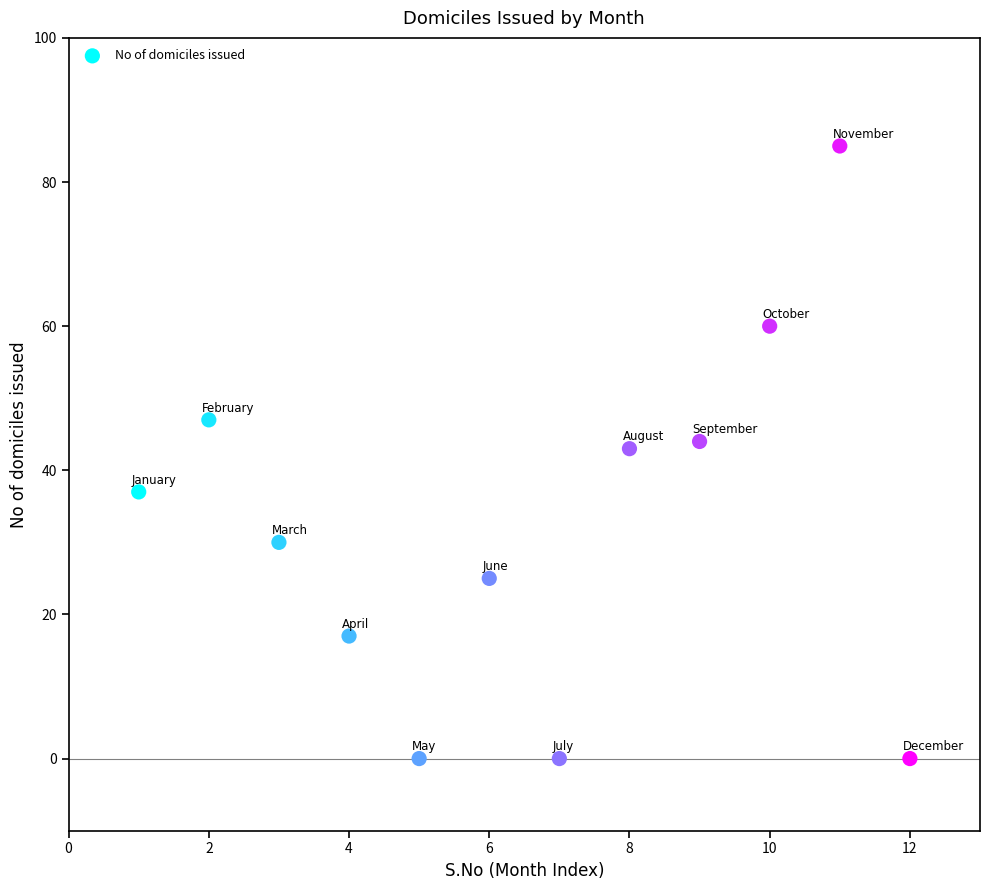

What is the average Y value?

32